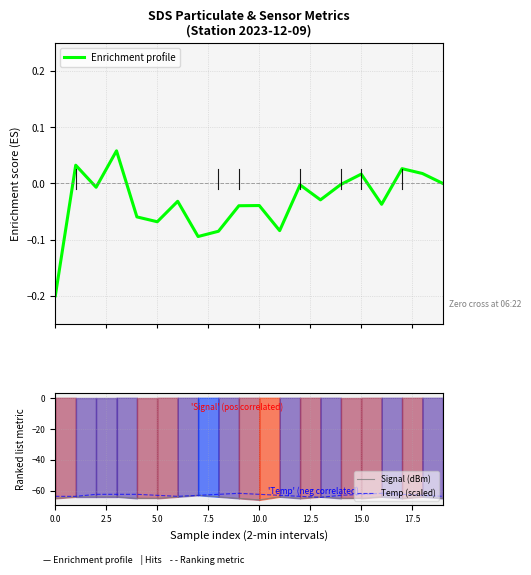

How many data points in Signal (dBm) are less than -64?

10